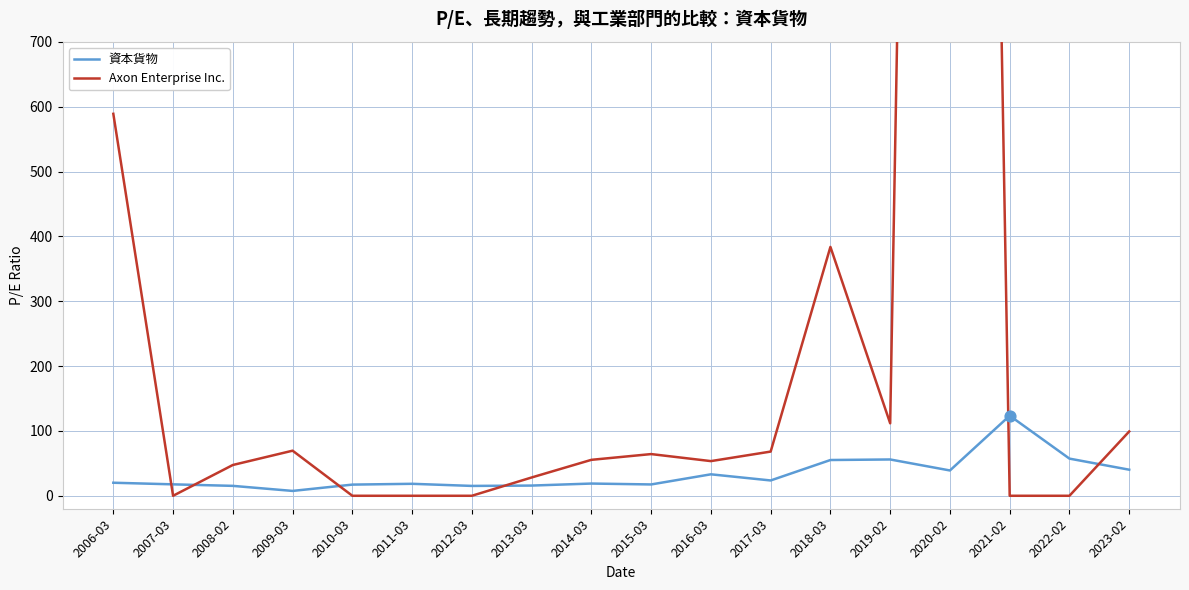

What are all the series names shown in the legend?

資本貨物, Axon Enterprise Inc.